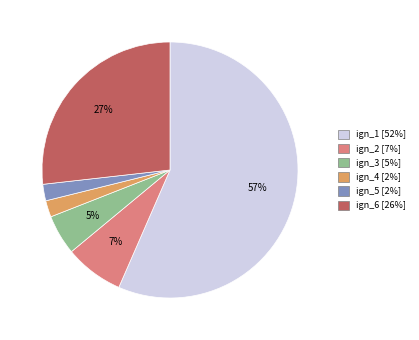

To the nearest percent, what is the combined percentage of ign_5 and ign_4?

4%